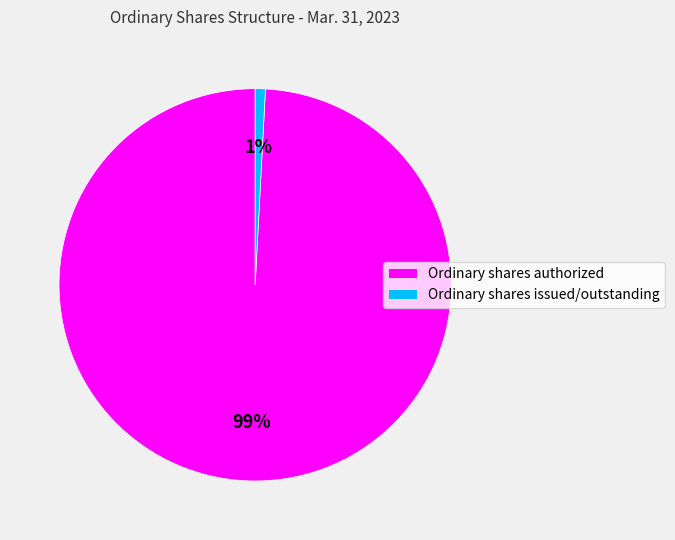

True or false: Ordinary shares issued/outstanding accounts for 1% of the total.

True